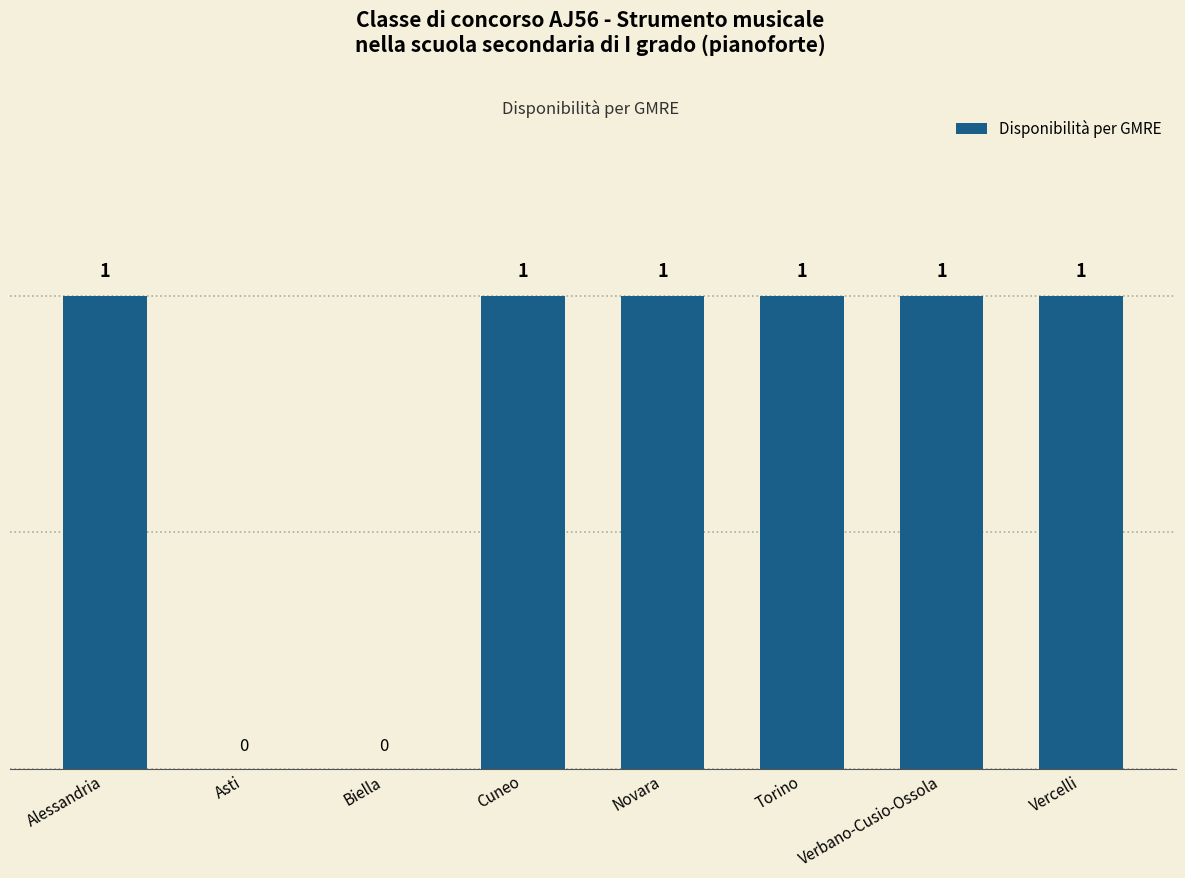

Approximately how many times larger is the value at Alessandria compared to Novara?

1.0